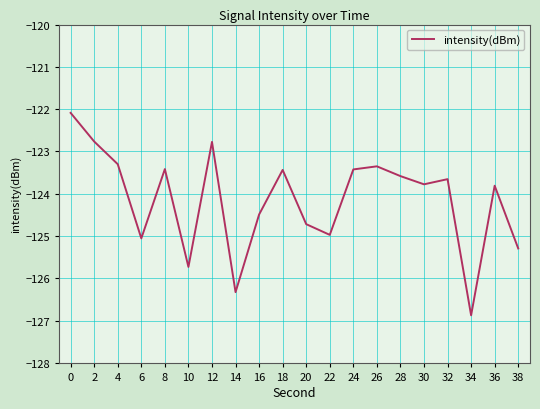

True or false: the data shows -202.4 at 8.

False